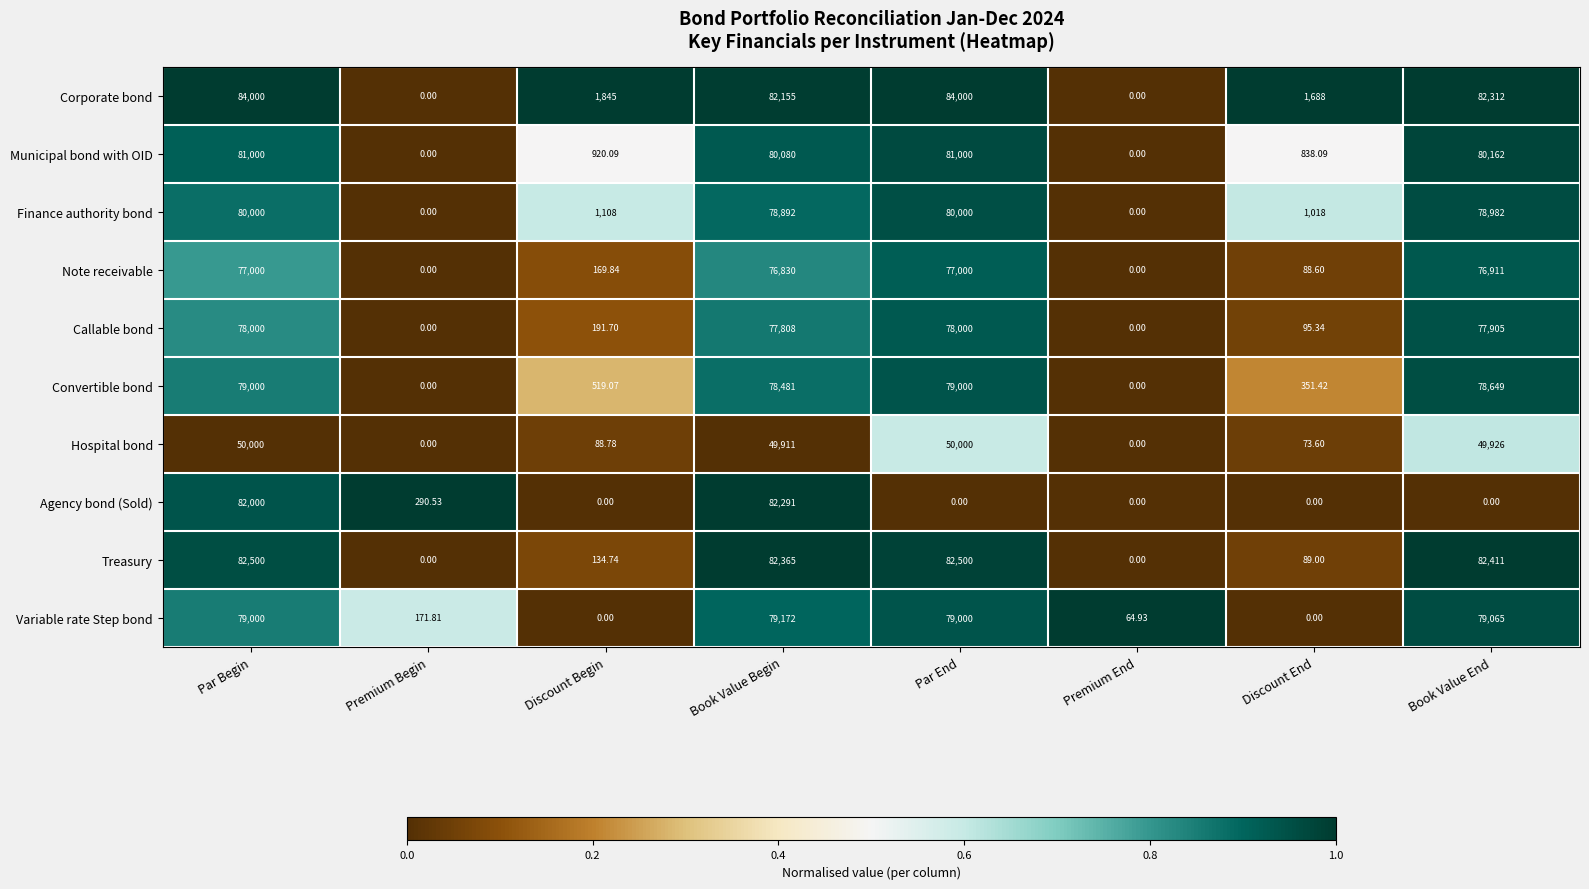

How many data points does each series have?

8